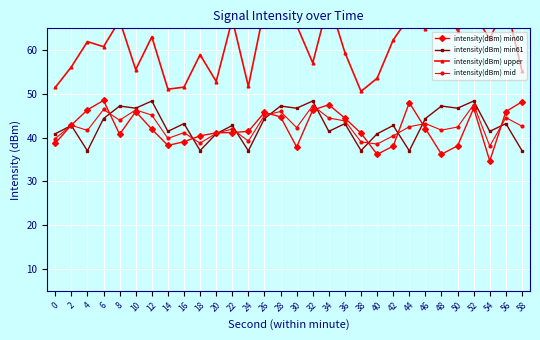

Reading left to right, what are all the values shown in this chart?

intensity(dBm) min60: 38.7	42.9	46.4	48.5	40.8	46.0	41.9	38.2	39.1	40.4	41.1	41.2	41.4	45.8	44.8	37.9	46.3	47.5	44.5	41.0	36.2	38.1	48.0	42.1	36.2	38.1	46.7	34.7	46.0	48.2
intensity(dBm) min61: 40.9	42.8	37.0	44.4	47.2	46.7	48.4	41.4	43.2	37.0	40.9	42.8	37.0	44.4	47.2	46.7	48.4	41.4	43.2	37.0	40.9	42.8	37.0	44.4	47.2	46.7	48.4	41.4	43.2	37.0
intensity(dBm) upper: 51.5	56.2	62.0	60.8	66.8	55.6	63.1	51.1	51.5	59.0	52.8	67.1	51.7	69.6	66.2	65.7	57.1	71.3	59.4	50.6	53.6	62.3	67.6	64.9	70.3	64.4	68.3	62.6	70.8	55.3
intensity(dBm) mid: 39.8	42.8	41.7	46.4	44.0	46.3	45.2	39.8	41.1	38.7	41.0	42.0	39.2	45.1	46.0	42.3	47.3	44.5	43.8	39.0	38.5	40.4	42.5	43.2	41.7	42.4	47.6	38.1	44.6	42.6